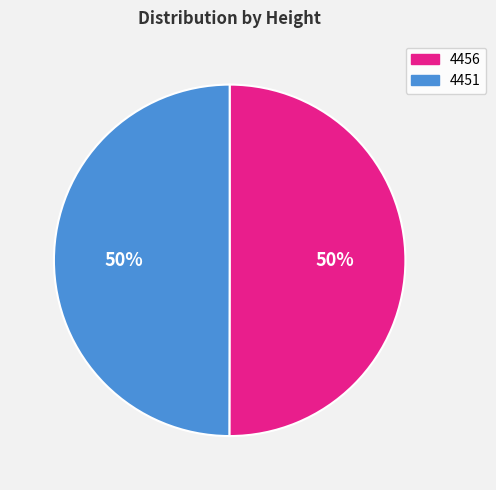

To the nearest percent, what portion does 4456 represent?

50%